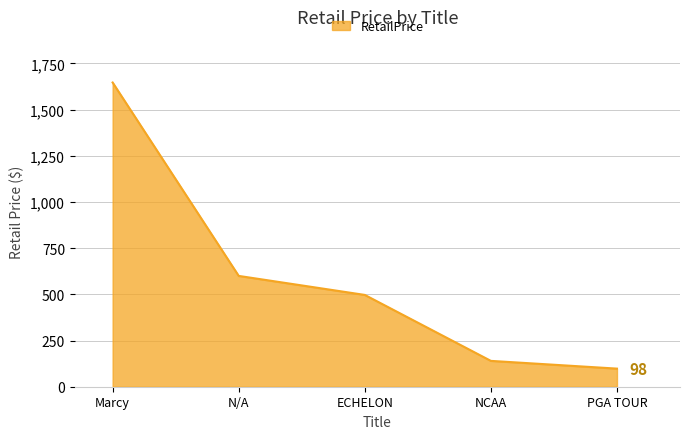

What is the average value?

596.4